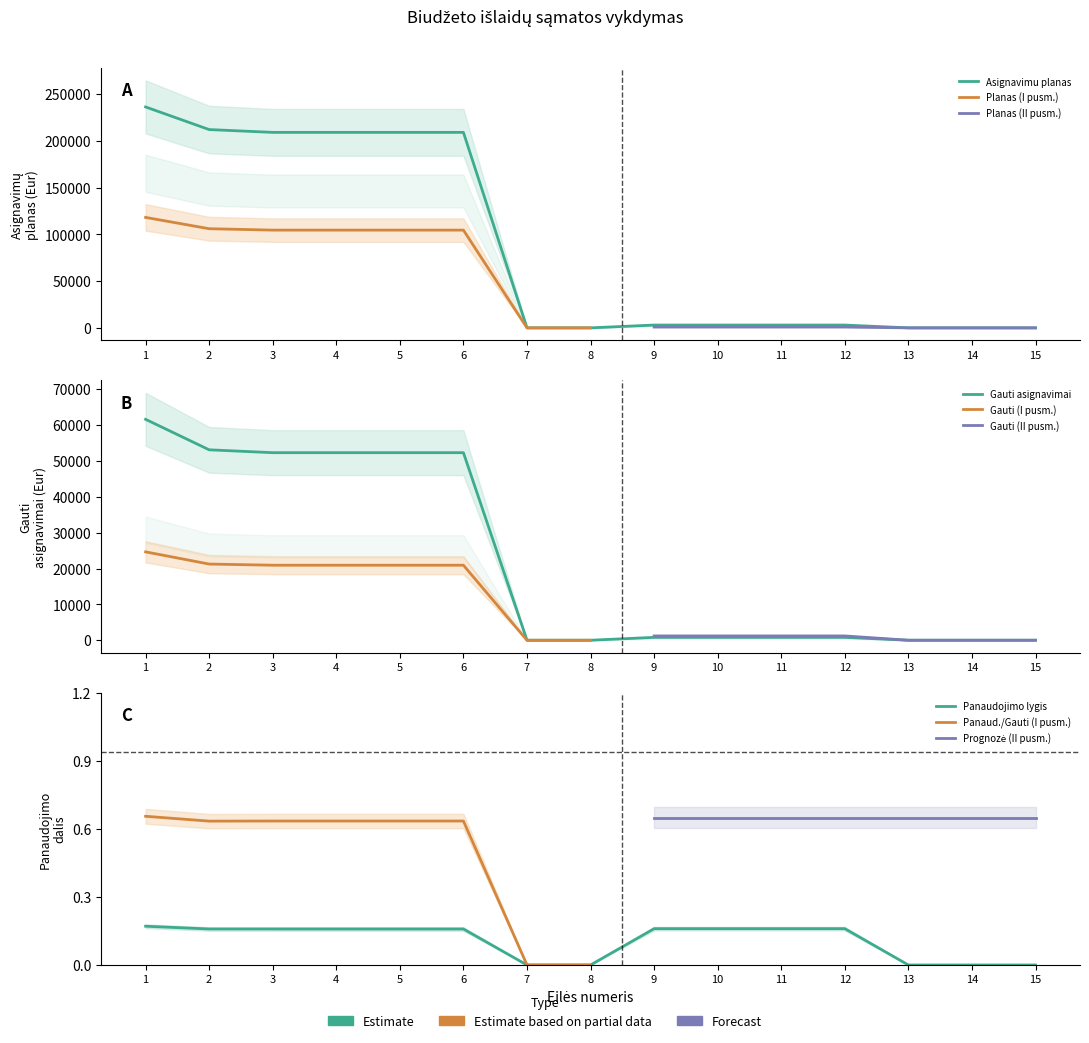

True or false: Asignavimu planas and Gauti asignavimai cross at least once.

False